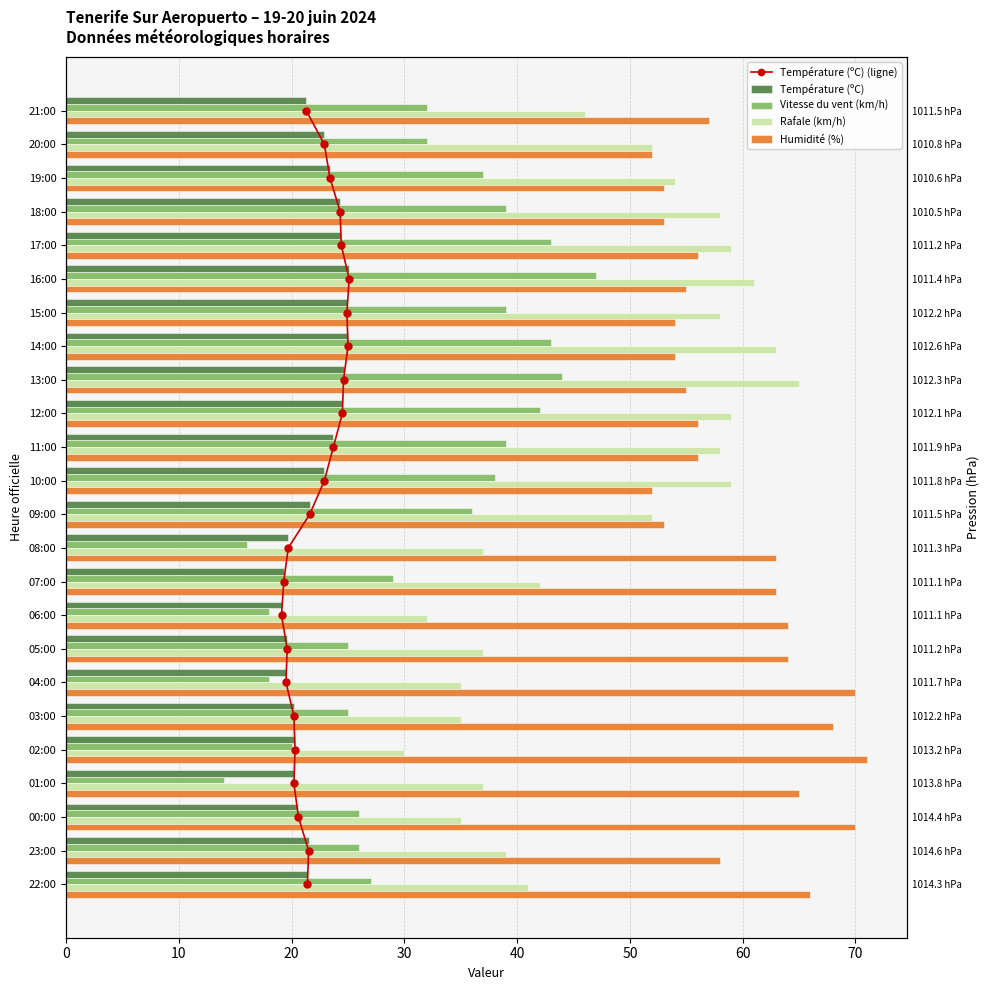

What are all the series names shown in the legend?

Température (ºC) (ligne), Température (ºC), Vitesse du vent (km/h), Rafale (km/h), Humidité (%)